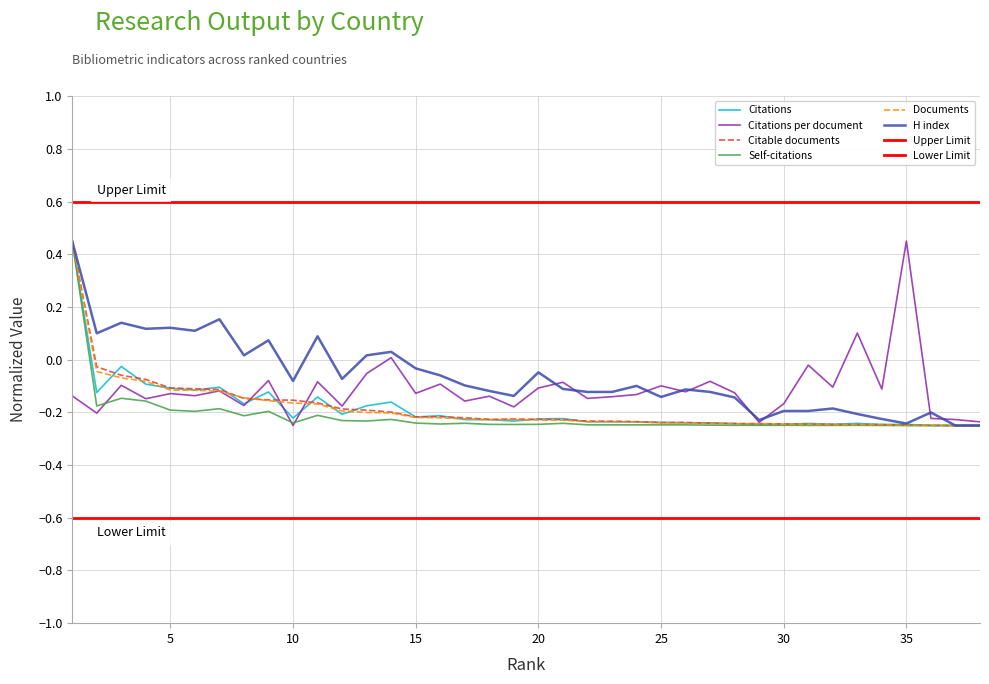

Reading left to right, list all the values displayed in this chart.

Citations: 0.4	-0.1	-0.0	-0.1	-0.1	-0.1	-0.1	-0.2	-0.1	-0.2	-0.1	-0.2	-0.2	-0.2	-0.2	-0.2	-0.2	-0.2	-0.2	-0.2	-0.2	-0.2	-0.2	-0.2	-0.2	-0.2	-0.2	-0.2	-0.2	-0.2	-0.2	-0.2	-0.2	-0.2	-0.2	-0.2	-0.2	-0.2
Citations per document: -0.1	-0.2	-0.1	-0.1	-0.1	-0.1	-0.1	-0.2	-0.1	-0.2	-0.1	-0.2	-0.1	0.0	-0.1	-0.1	-0.2	-0.1	-0.2	-0.1	-0.1	-0.1	-0.1	-0.1	-0.1	-0.1	-0.1	-0.1	-0.2	-0.2	-0.0	-0.1	0.1	-0.1	0.4	-0.2	-0.2	-0.2
Citable documents: 0.4	-0.0	-0.1	-0.1	-0.1	-0.1	-0.1	-0.1	-0.2	-0.2	-0.2	-0.2	-0.2	-0.2	-0.2	-0.2	-0.2	-0.2	-0.2	-0.2	-0.2	-0.2	-0.2	-0.2	-0.2	-0.2	-0.2	-0.2	-0.2	-0.2	-0.2	-0.2	-0.2	-0.2	-0.2	-0.2	-0.2	-0.2
Self-citations: 0.4	-0.2	-0.1	-0.2	-0.2	-0.2	-0.2	-0.2	-0.2	-0.2	-0.2	-0.2	-0.2	-0.2	-0.2	-0.2	-0.2	-0.2	-0.2	-0.2	-0.2	-0.2	-0.2	-0.2	-0.2	-0.2	-0.2	-0.2	-0.2	-0.2	-0.2	-0.2	-0.2	-0.2	-0.2	-0.2	-0.2	-0.2
Documents: 0.4	-0.0	-0.1	-0.1	-0.1	-0.1	-0.1	-0.1	-0.2	-0.2	-0.2	-0.2	-0.2	-0.2	-0.2	-0.2	-0.2	-0.2	-0.2	-0.2	-0.2	-0.2	-0.2	-0.2	-0.2	-0.2	-0.2	-0.2	-0.2	-0.2	-0.2	-0.2	-0.2	-0.2	-0.2	-0.2	-0.2	-0.2
H index: 0.4	0.1	0.1	0.1	0.1	0.1	0.2	0.0	0.1	-0.1	0.1	-0.1	0.0	0.0	-0.0	-0.1	-0.1	-0.1	-0.1	-0.0	-0.1	-0.1	-0.1	-0.1	-0.1	-0.1	-0.1	-0.1	-0.2	-0.2	-0.2	-0.2	-0.2	-0.2	-0.2	-0.2	-0.2	-0.2